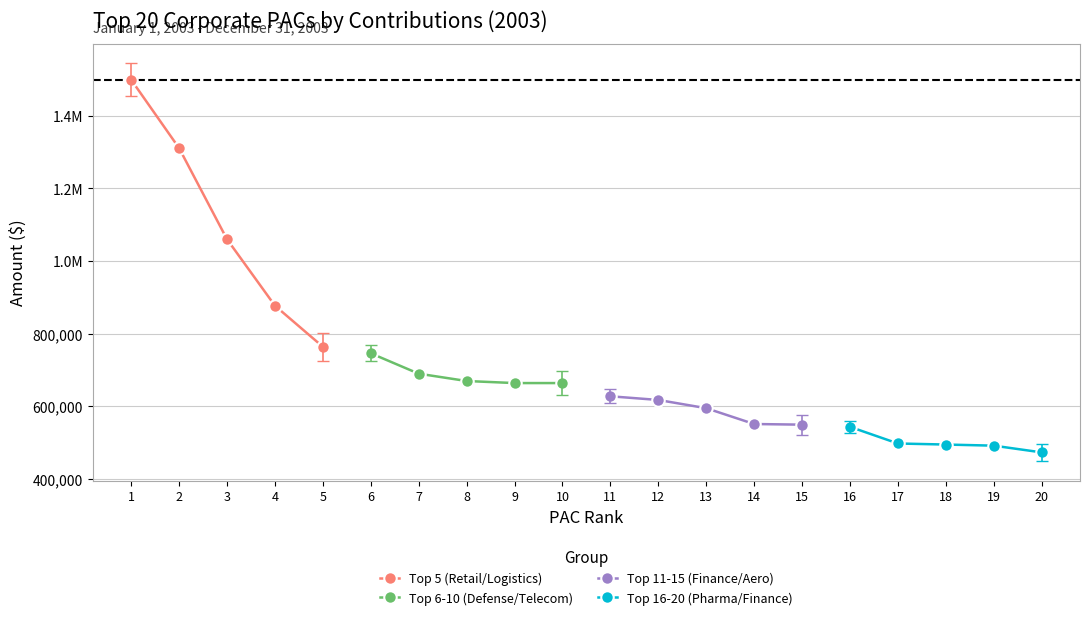

Which has a higher value, 5 or 2?

2